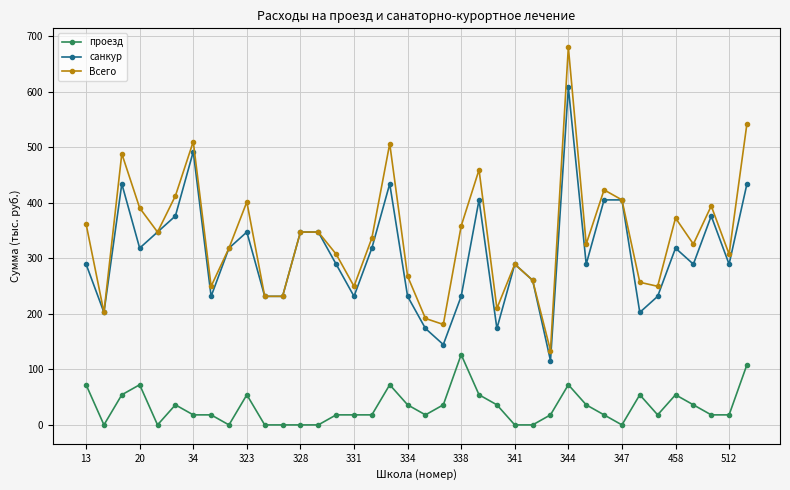

Which series has the largest total across all categories?

Всего